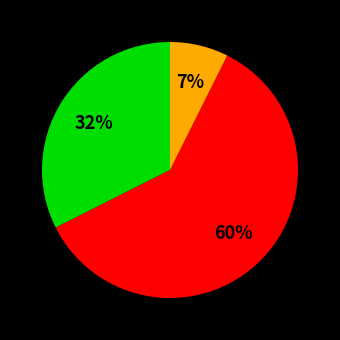

To the nearest percent, what is the average slice percentage?

33%